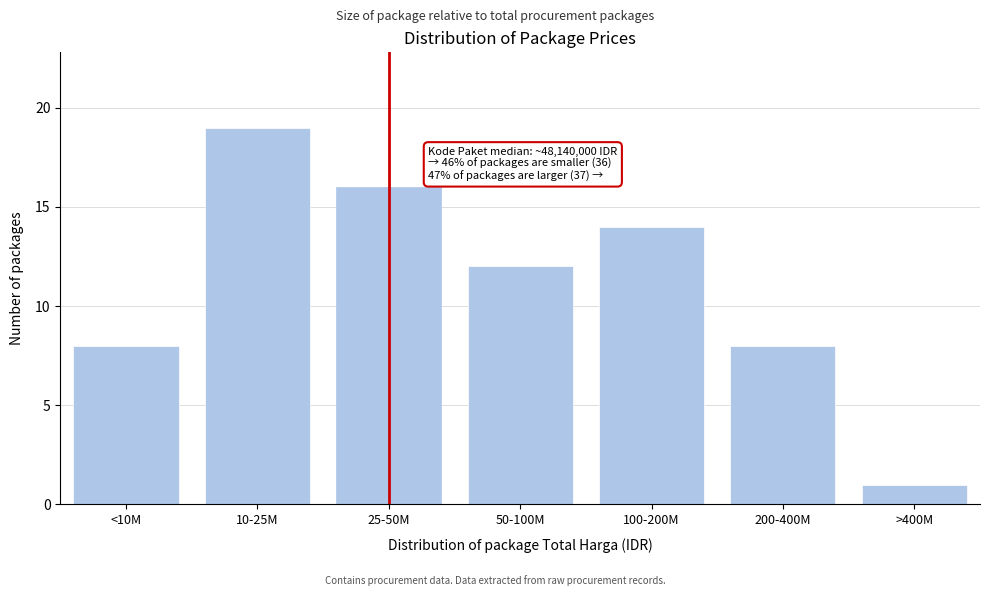

Reading left to right, transcribe all the data shown in this chart.

8	19	16	12	14	8	1